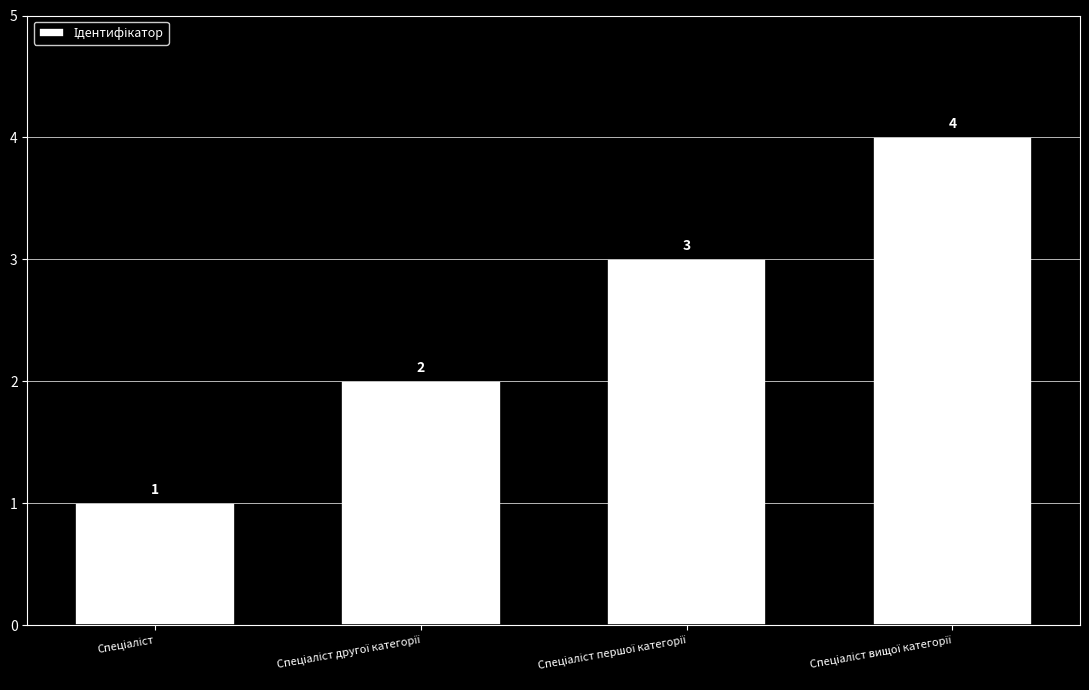

What is the difference between the maximum and minimum values?

3